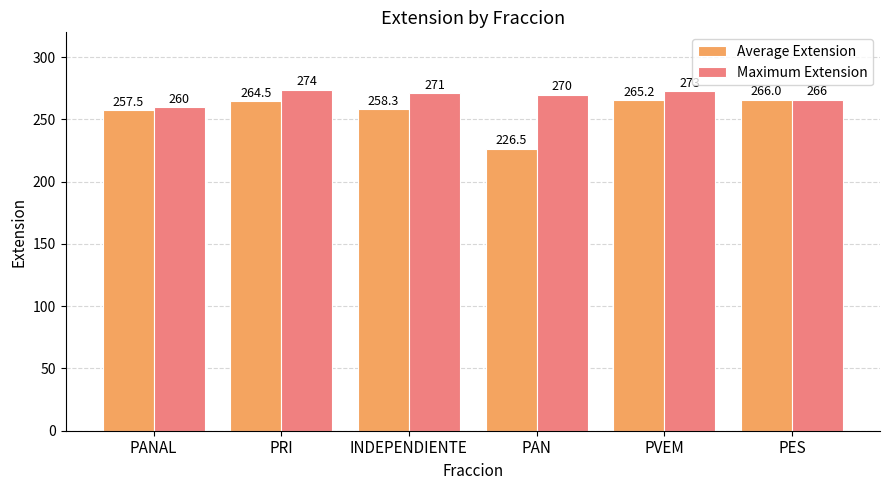

How many bars are there in total?

12